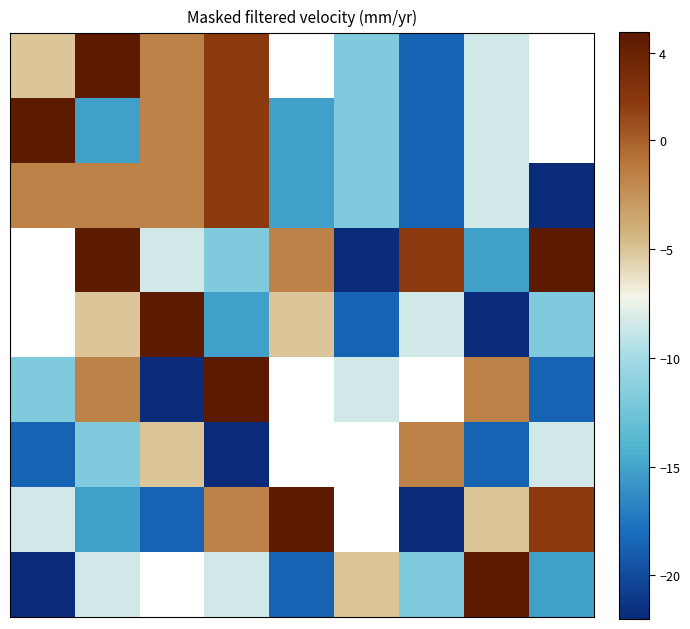

What is the maximum value shown in the chart?

5.0